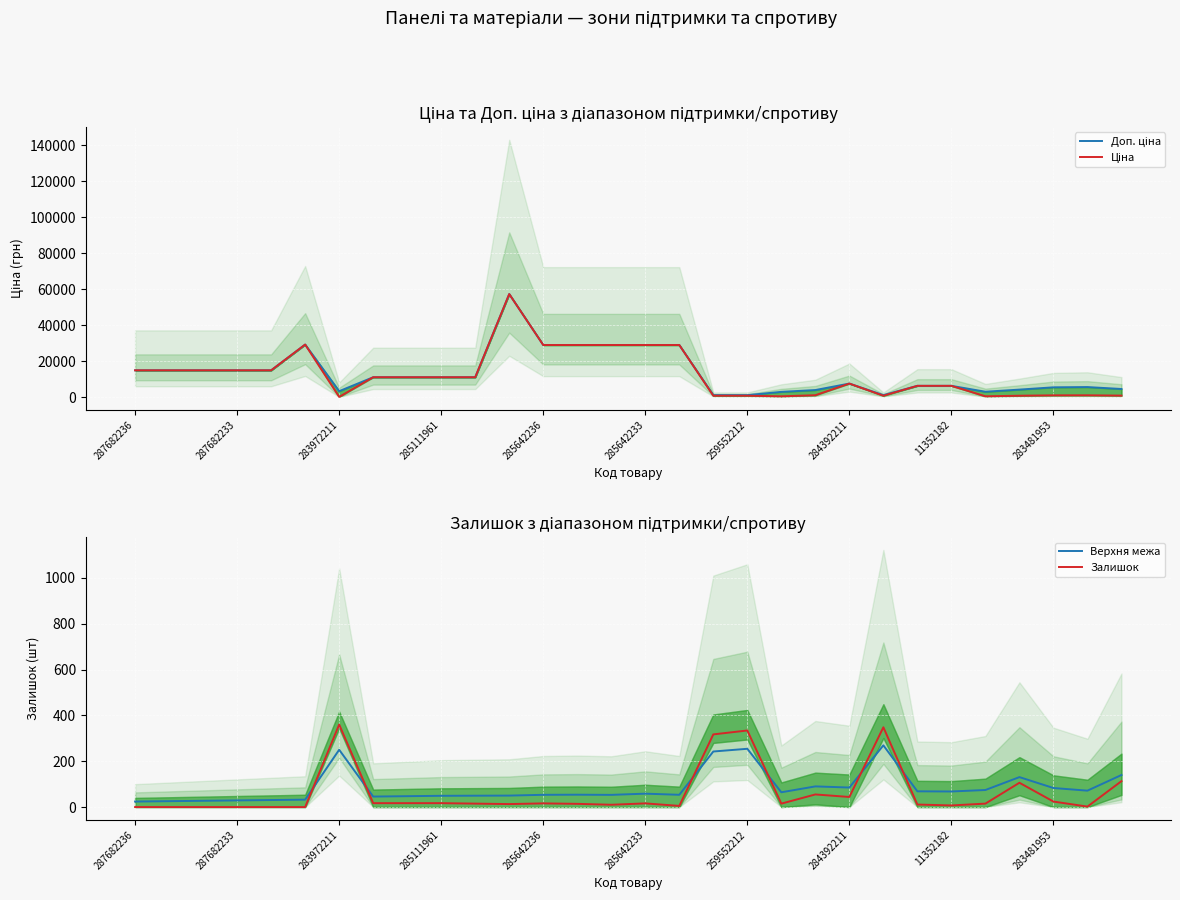

At which label does Доп. ціна reach its minimum?

17